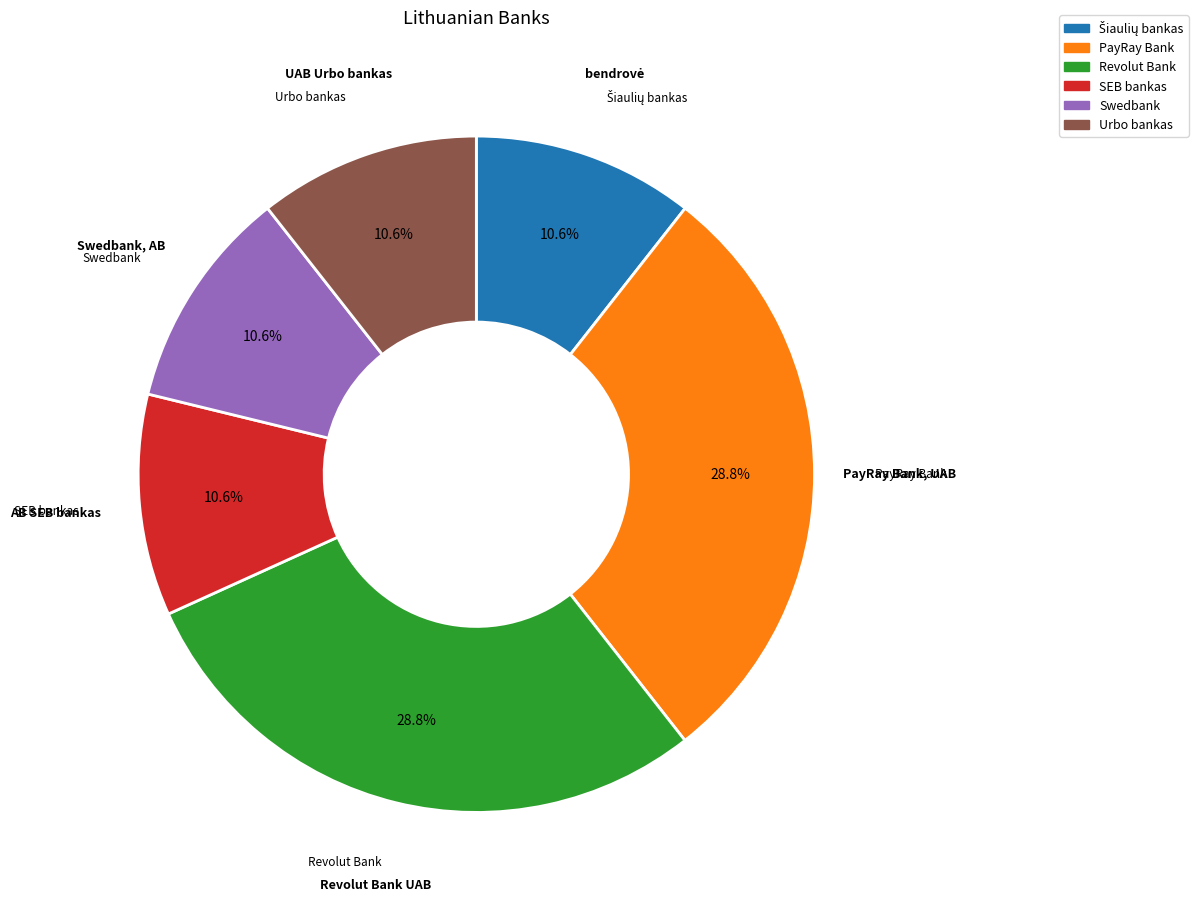

How many slices are in this pie chart?

6